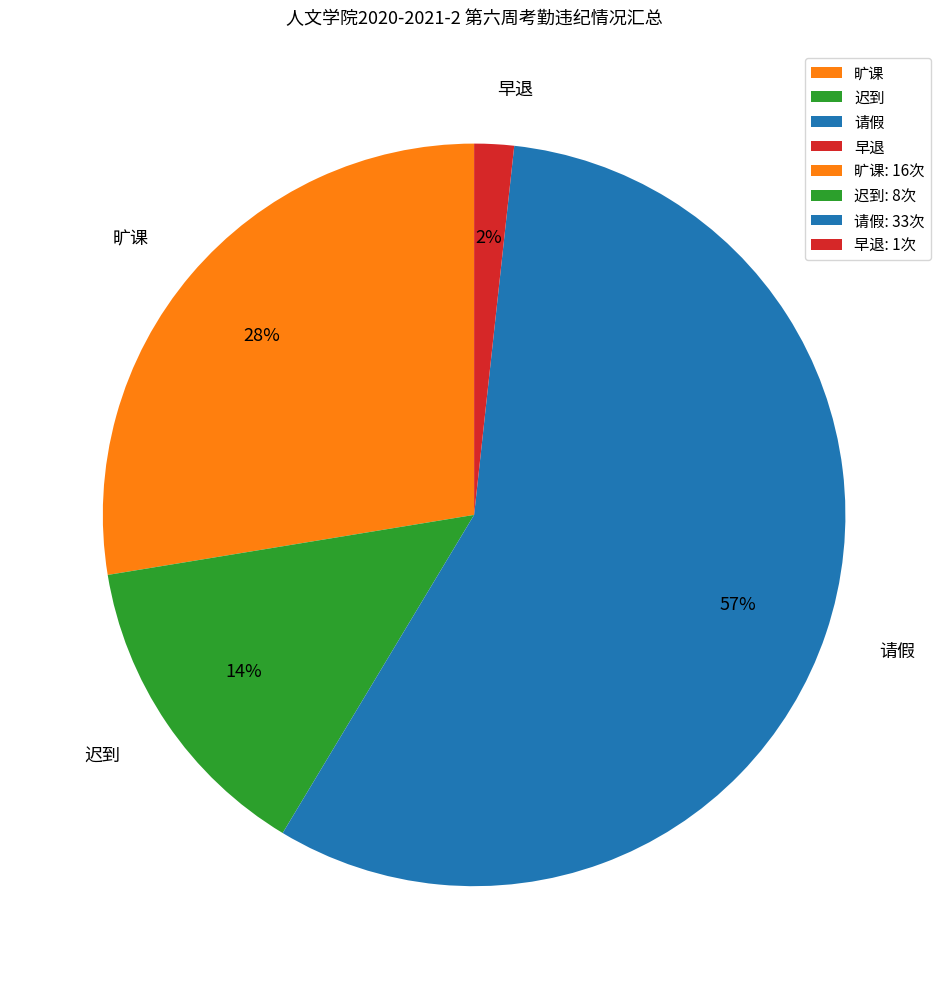

What is the largest slice in the pie chart?

请假